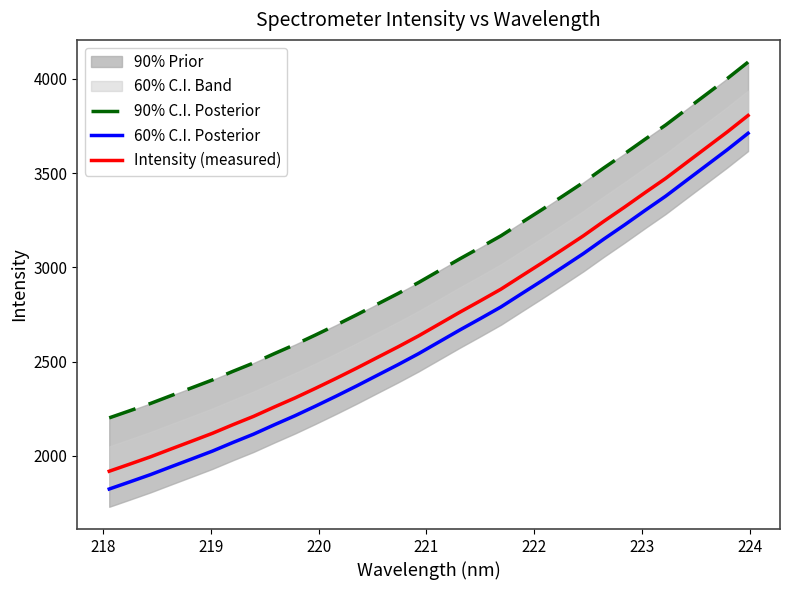

True or false: 60% C.I. Posterior and 90% C.I. Posterior cross at least once.

False